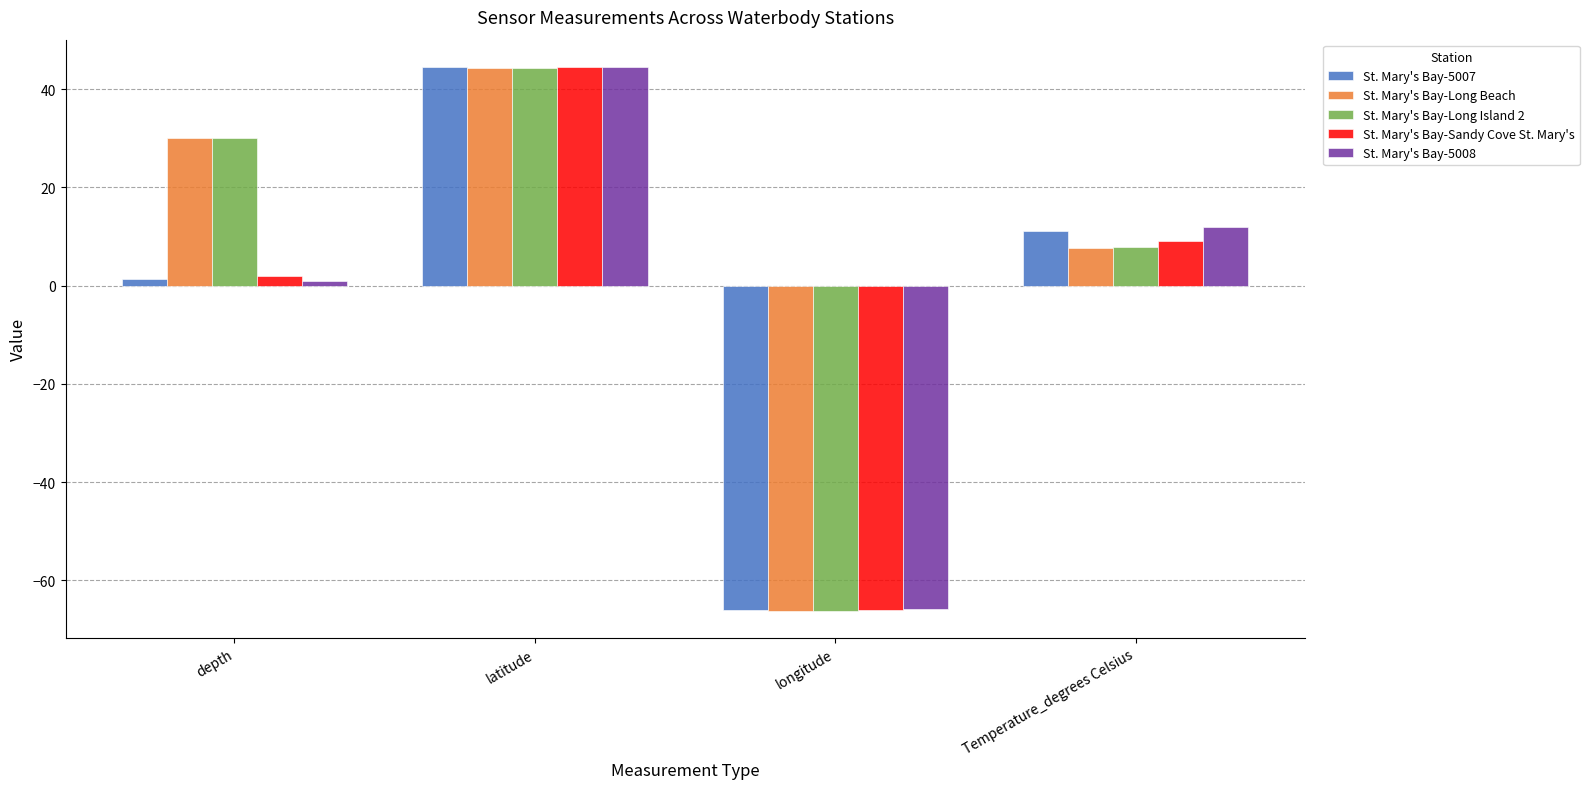

What is the minimum value shown in the chart?

-66.2